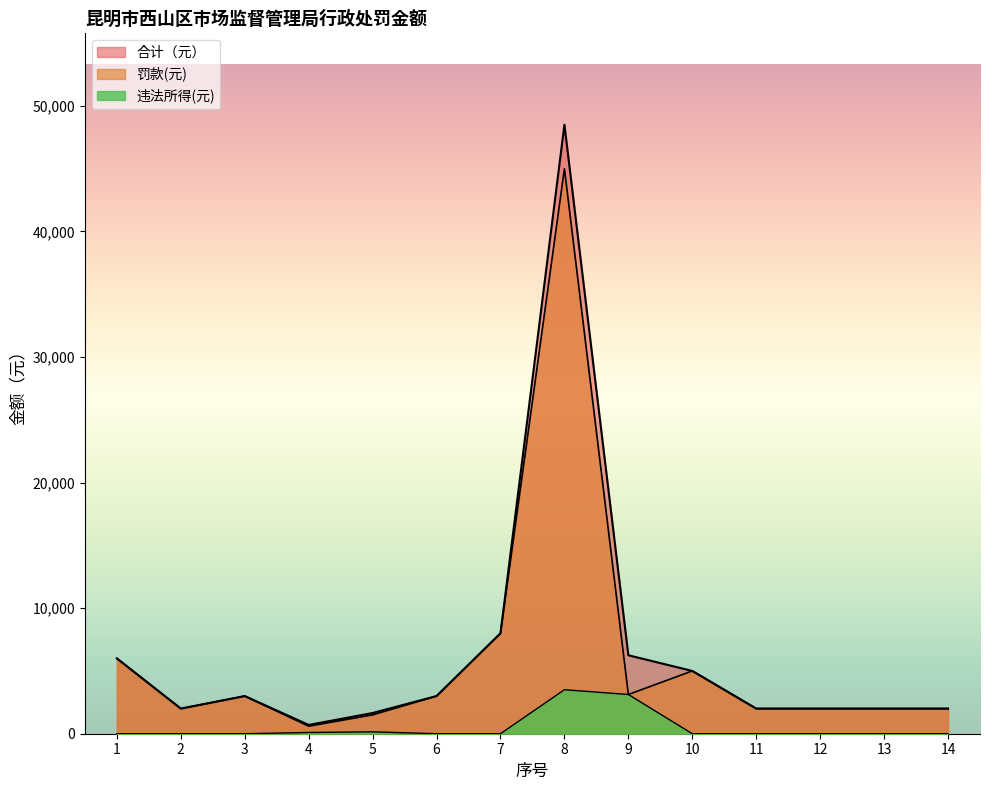

What is the total value across all series at 7?

16000